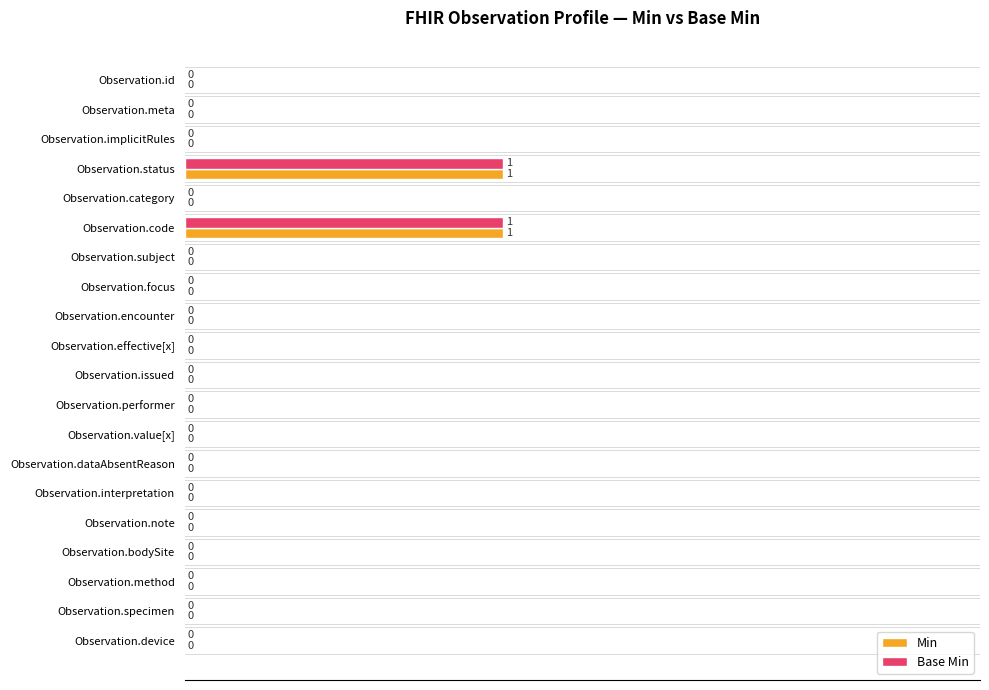

How many categories are shown in the chart?

20